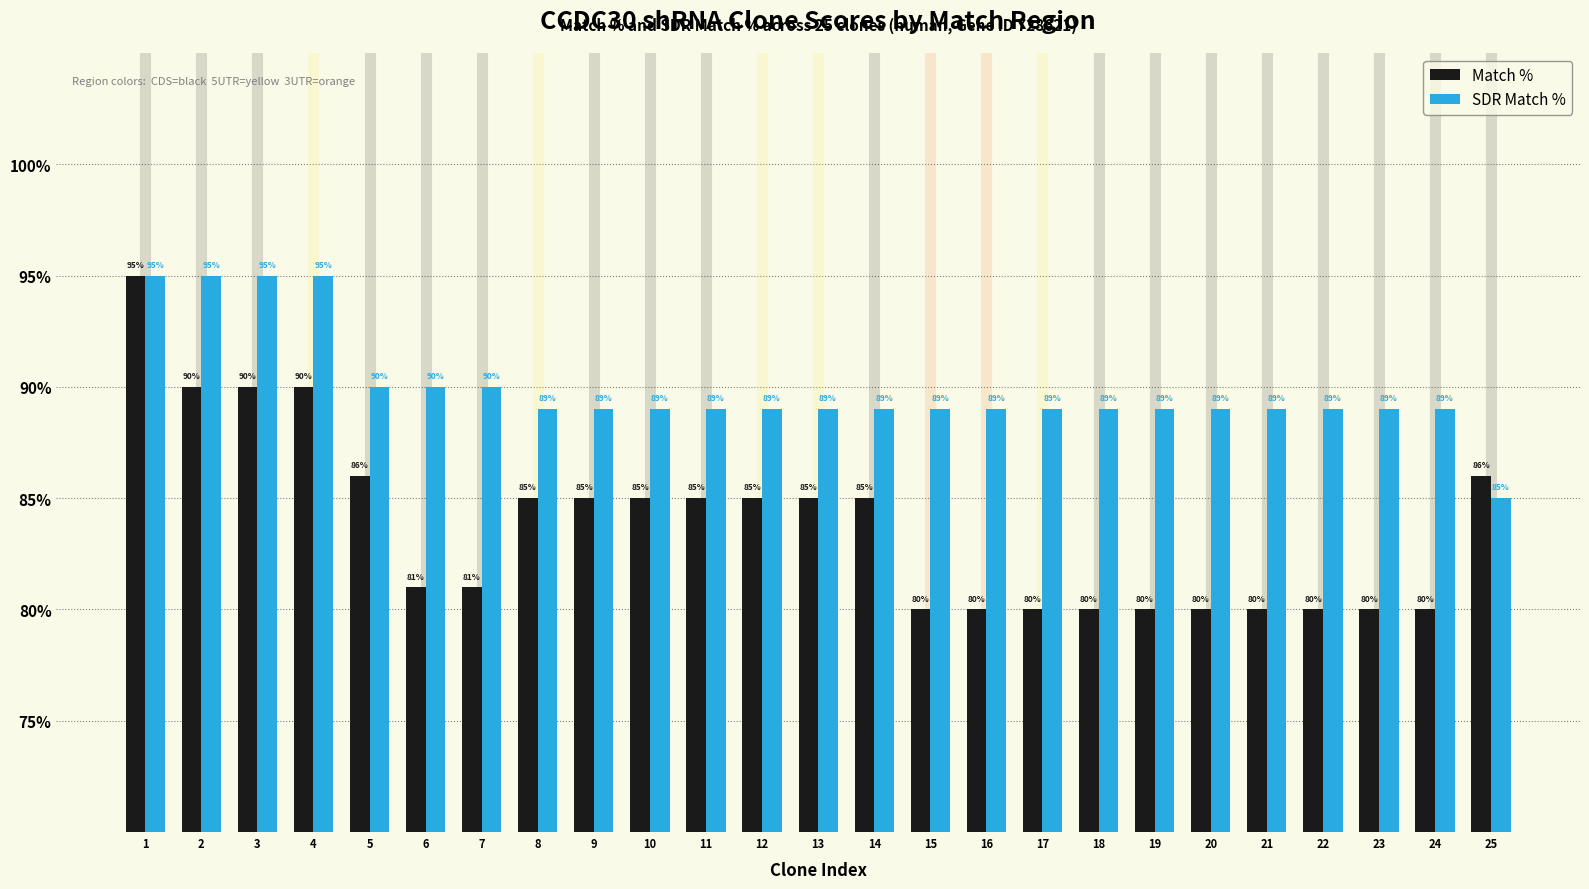

Which series has the largest range (max minus min)?

Match %